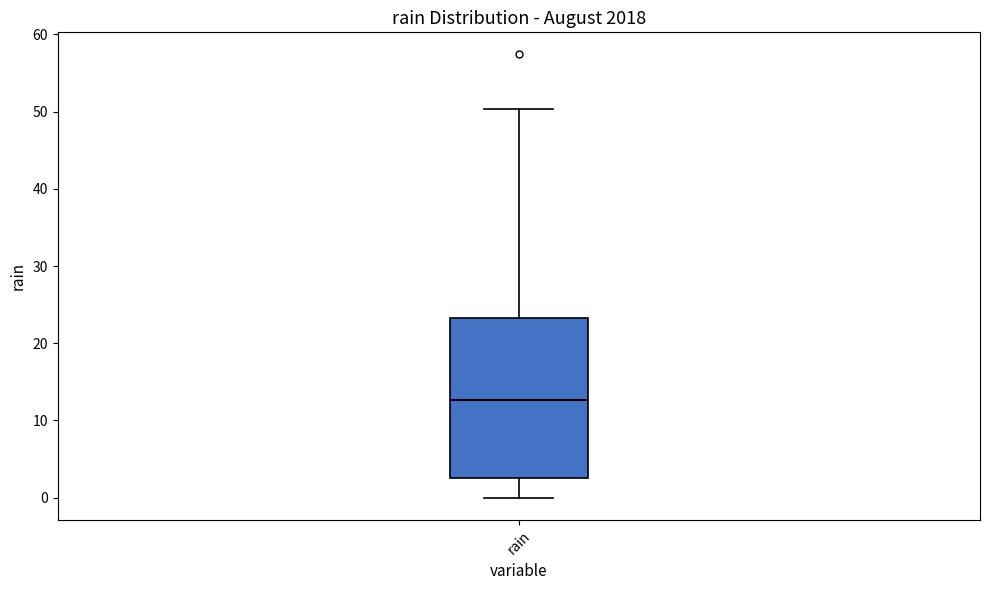

Transcribe this box plot: give where the median line is, the range the box spans, and where the two whiskers end, as read against the y-axis. The values are not printed on the chart, so give them approximately, as read against the axis.

median 13, box 3 to 23, whiskers 0 to 50